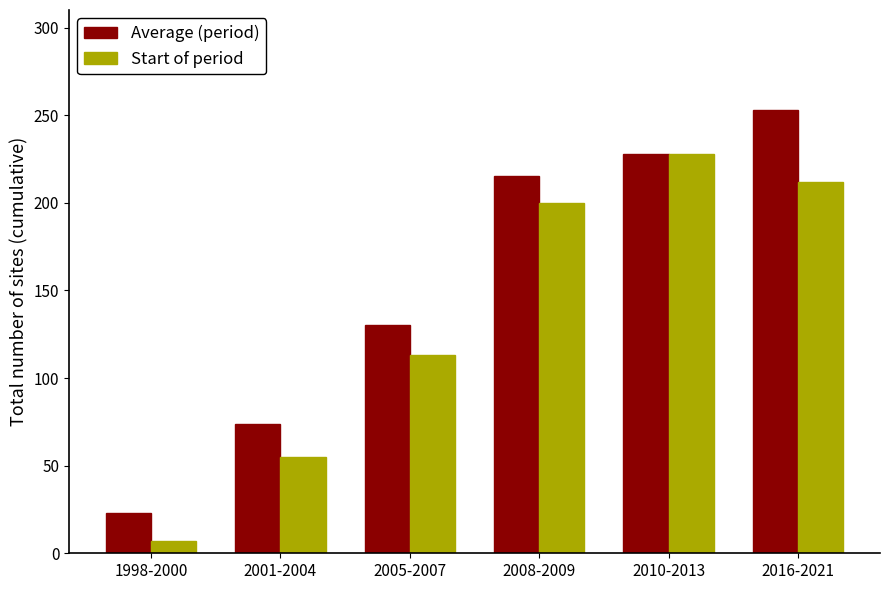

Is it true that Start of period equals 148 at 2016-2021?

False